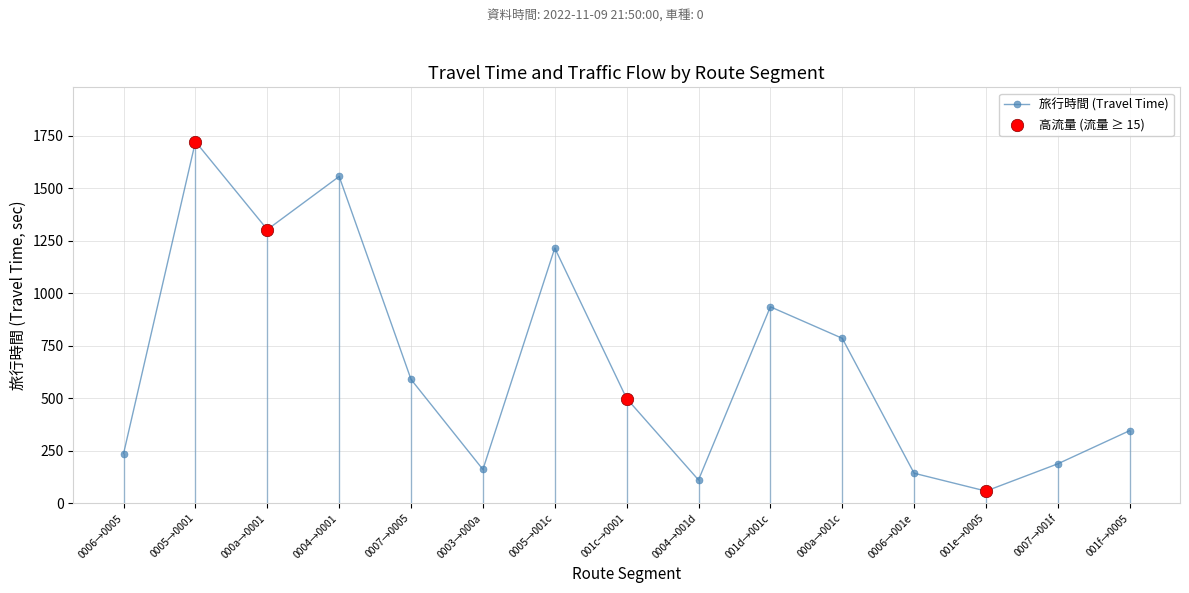

Approximately how many times larger is the value at 000a→0001 compared to 0005→0001?

0.8